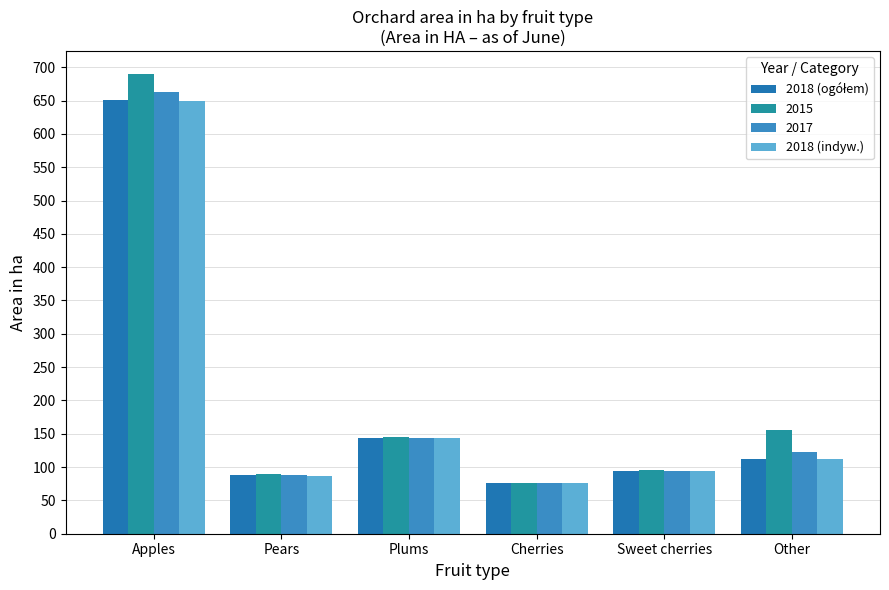

Count the number of data series in this chart.

4